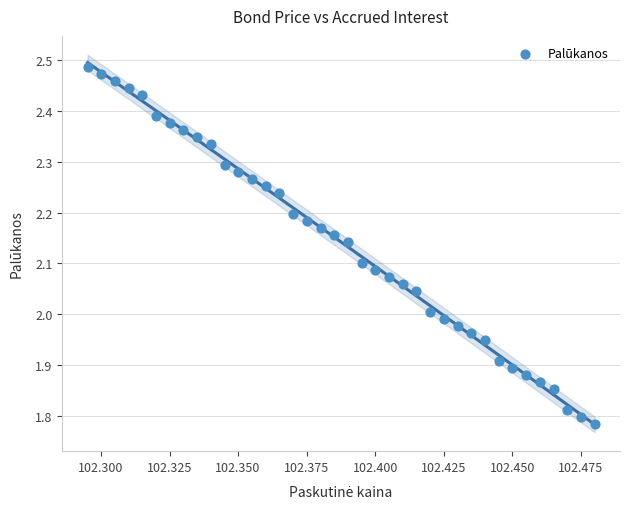

What is the range of Y values (max minus min)?

0.7